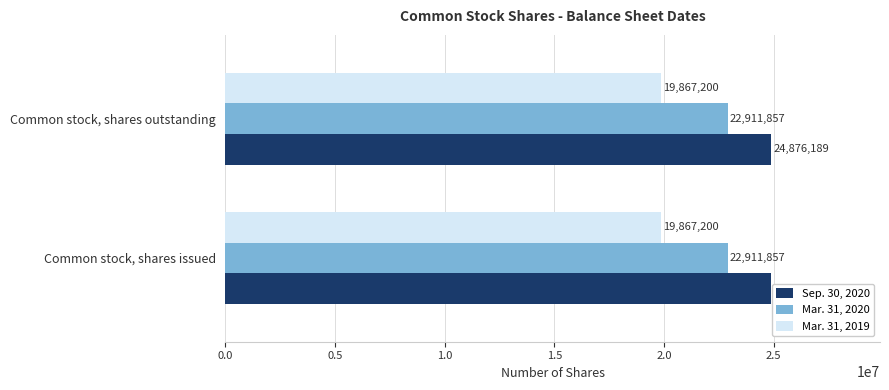

The value of Mar. 31, 2020 at Common stock, shares outstanding is 22911857. True or false?

True